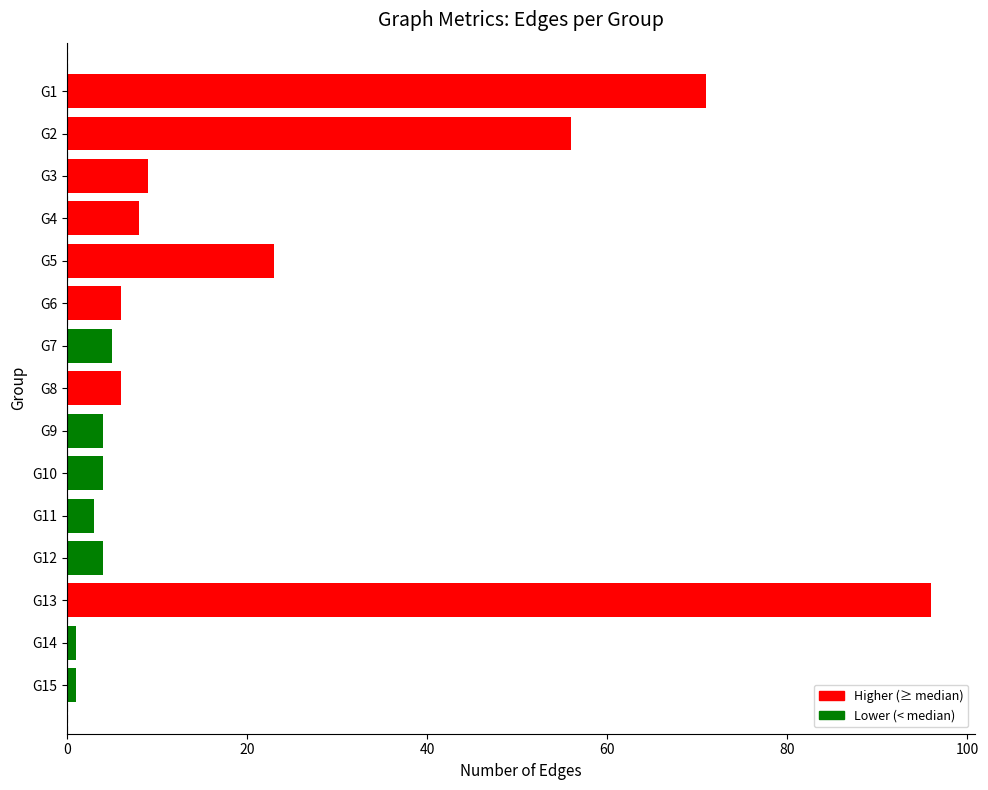

What is the difference between the maximum and second lowest values?

95